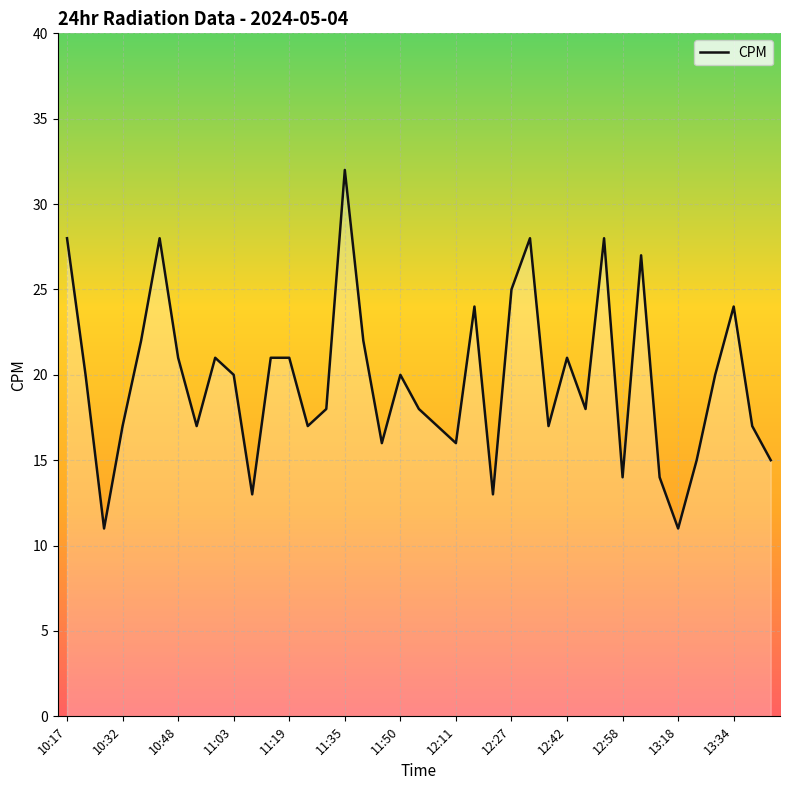

Does the chart display data point markers on the line(s)?

No